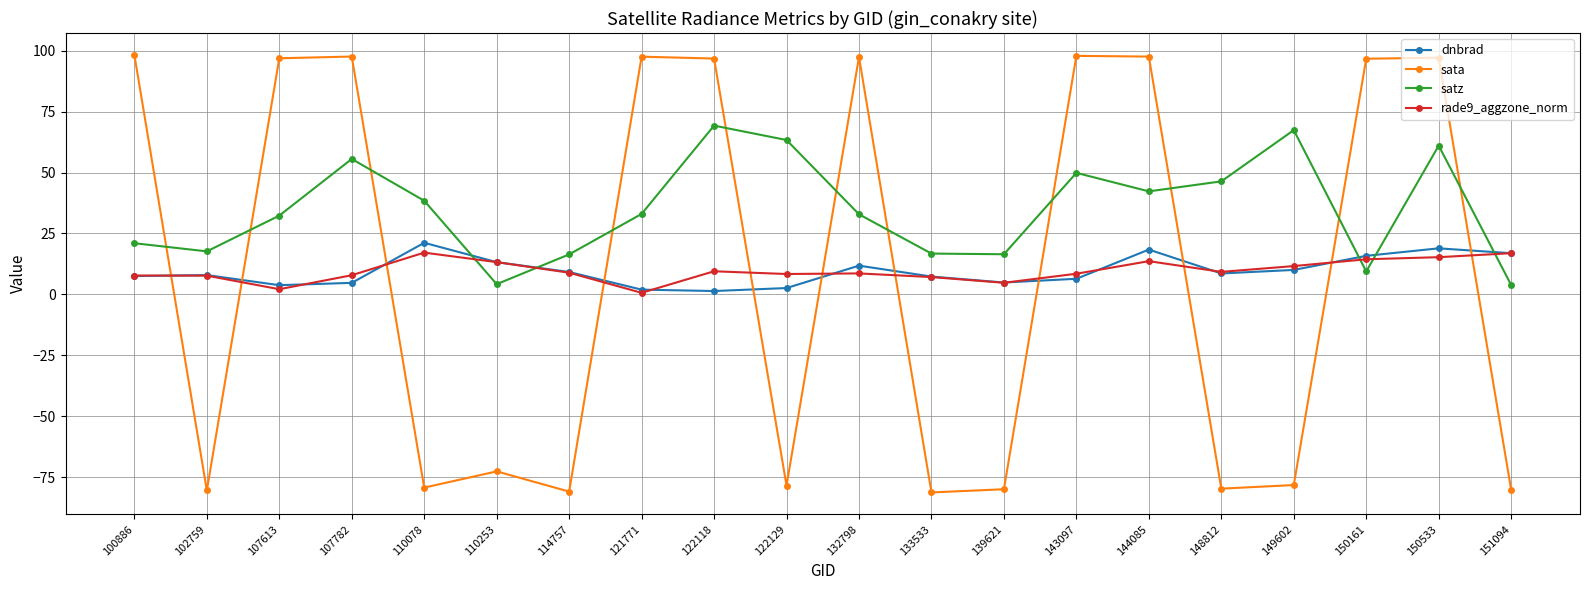

What is the value of the sata point at the 17th from the left?

-78.2